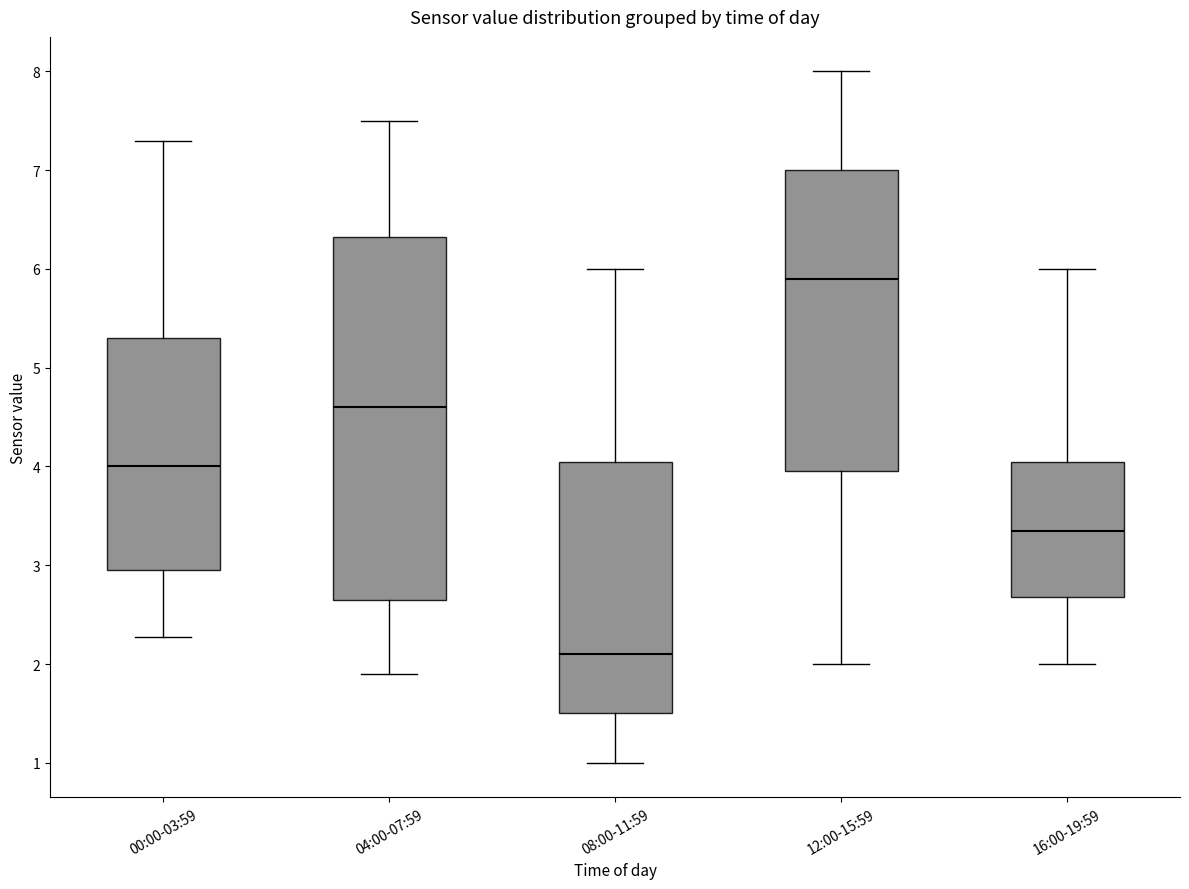

Comparing the boxes themselves (not the whiskers), which one is the tallest?

04:00-07:59